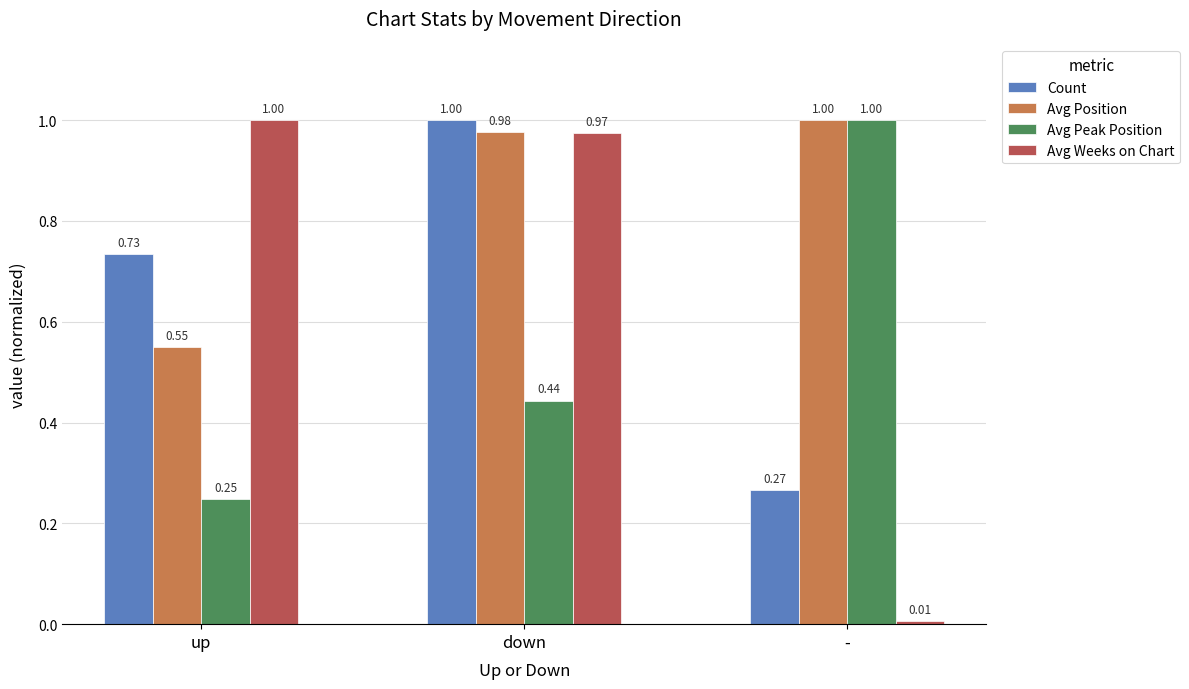

Where is Avg Weeks on Chart nearest to the value 0?

-